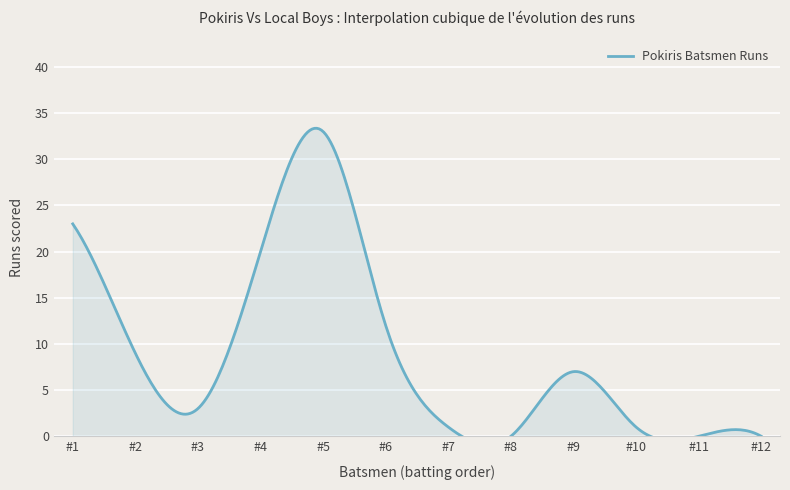

How many data points are above 7?

5